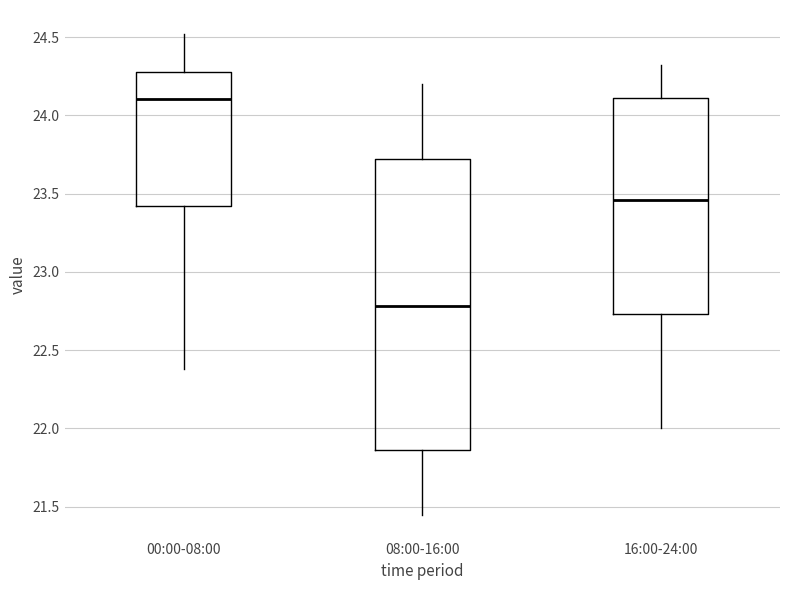

Which box's median line is the highest?

00:00-08:00